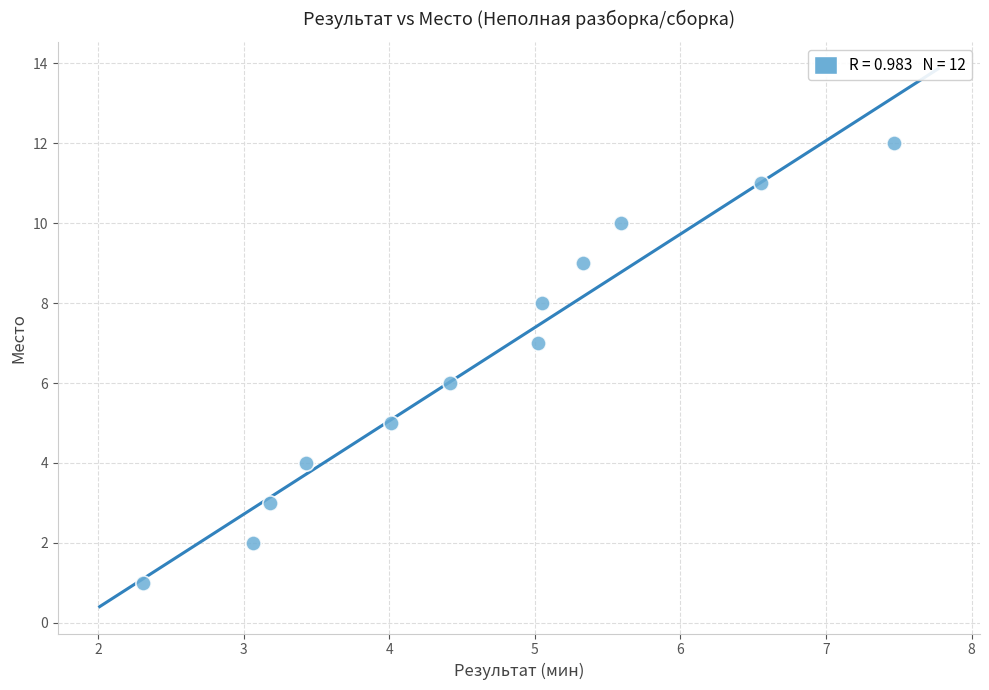

What is the range of Y values (max minus min)?

11